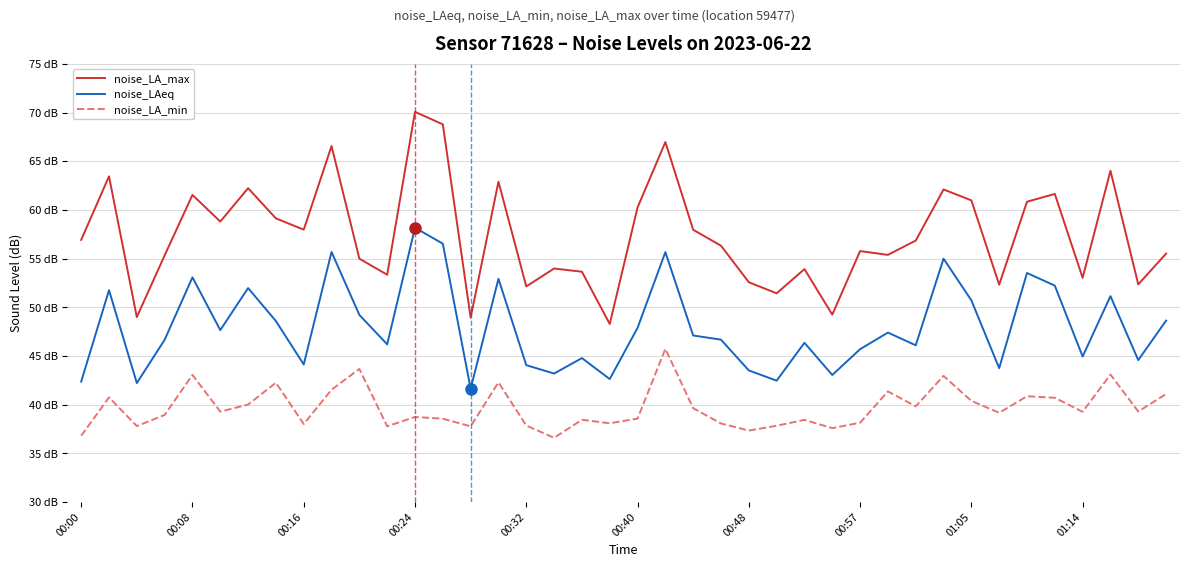

True or false: noise_LA_max and noise_LA_min intersect in this chart.

False